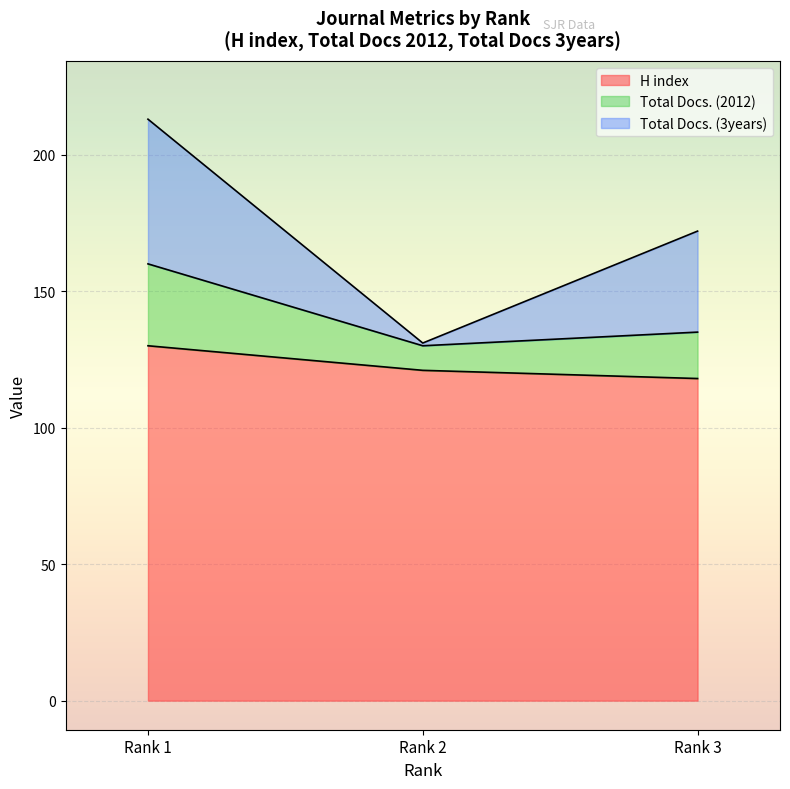

What is the lowest value of the H index series?

118